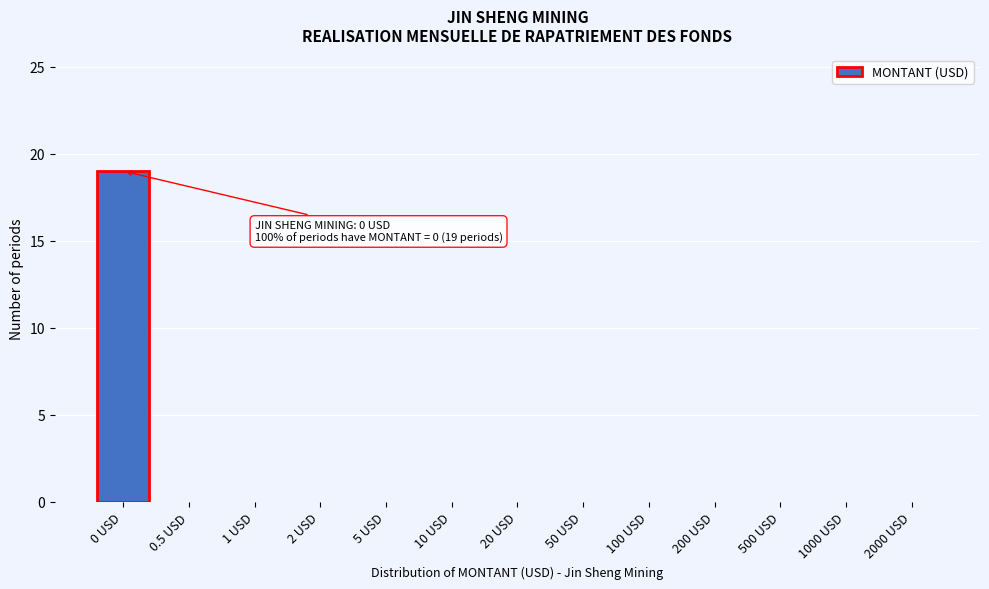

Reading left to right, transcribe all the data shown in this chart.

0 USD=19	0.5 USD=0	1 USD=0	2 USD=0	5 USD=0	10 USD=0	20 USD=0	50 USD=0	100 USD=0	200 USD=0	500 USD=0	1000 USD=0	2000 USD=0